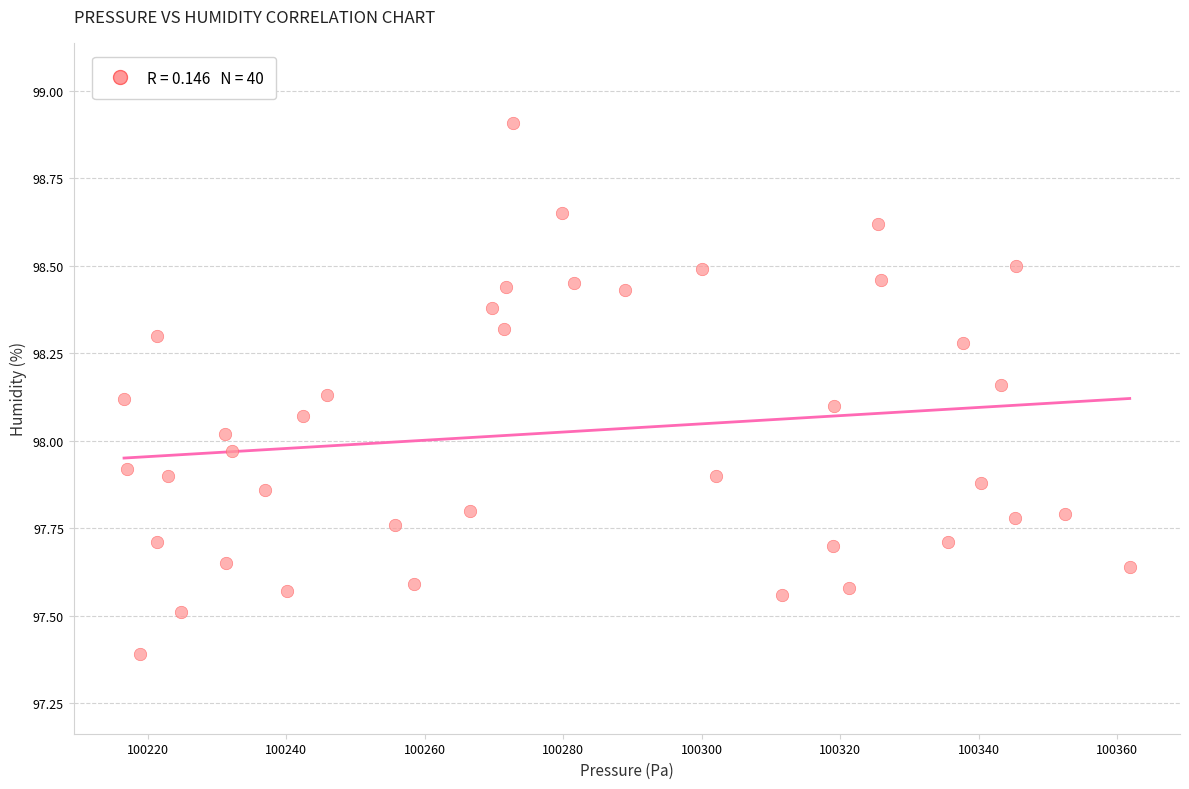

What is the range of X values (max minus min)?

145.2